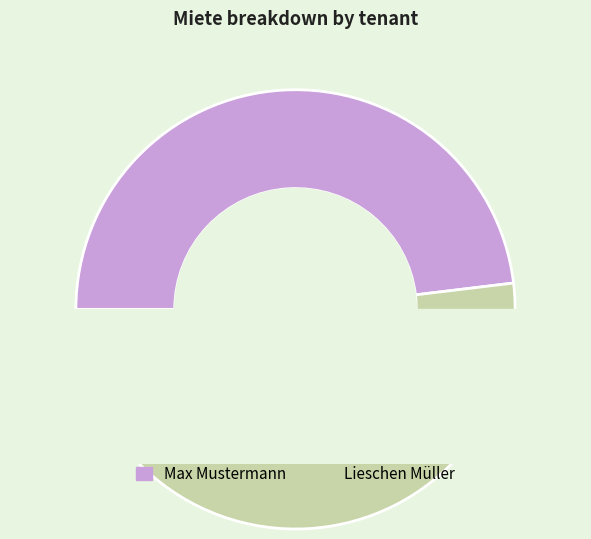

Is it true that Lieschen Müller is 43% of the pie?

False